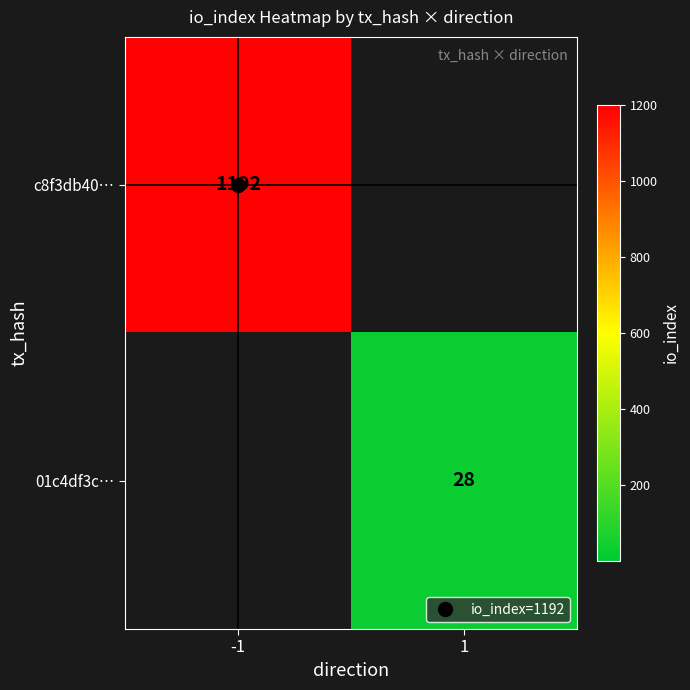

Rank the categories by c8f3db40… value from lowest to highest.

-1, 1